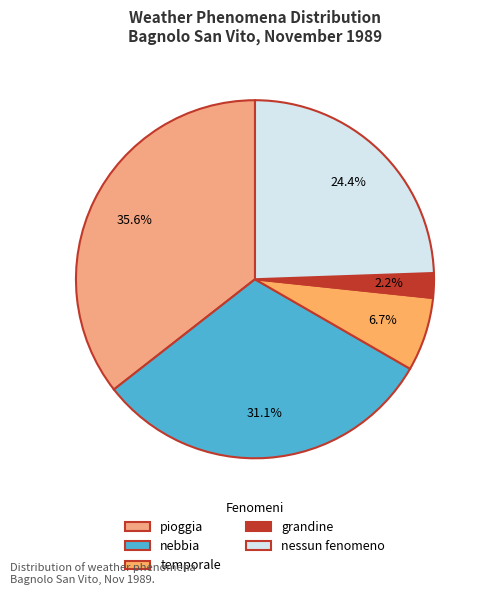

Rank the categories by value from lowest to highest.

grandine, temporale, nessun fenomeno, nebbia, pioggia